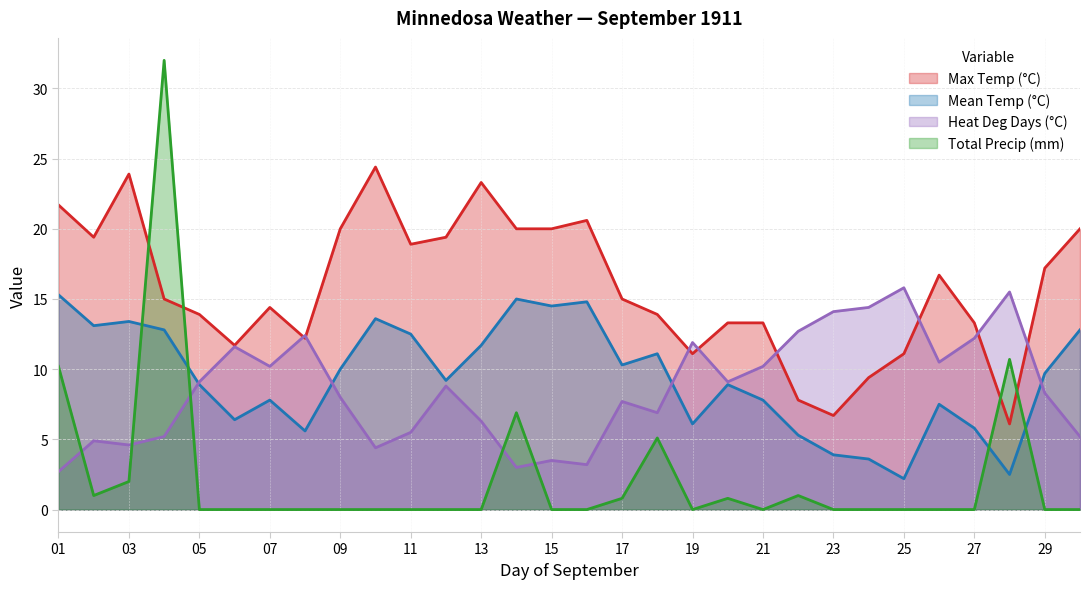

How many data points does each series have?

30